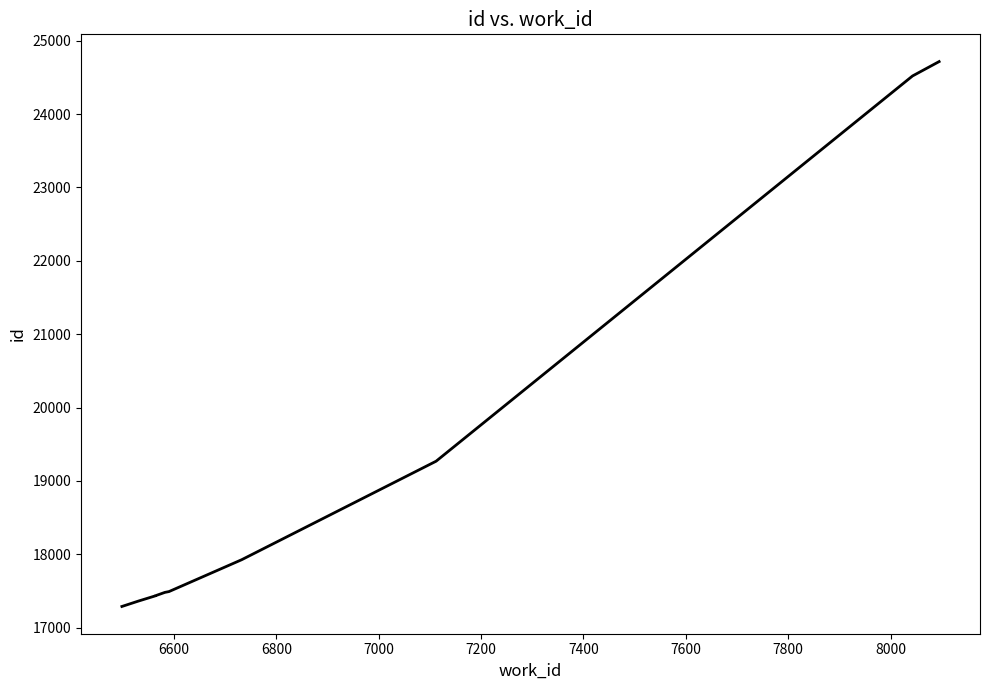

How many distinct data groups are displayed?

1